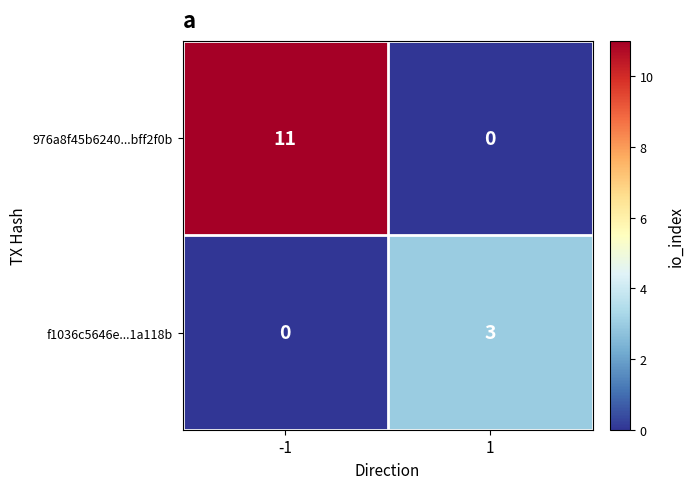

How many data points does each series have?

2